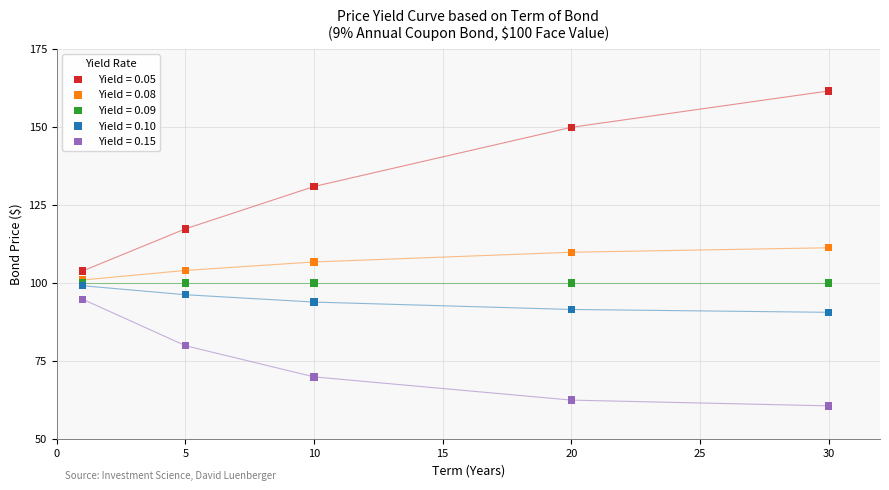

What are all the series names shown in the legend?

Yield = 0.05, Yield = 0.08, Yield = 0.09, Yield = 0.10, Yield = 0.15